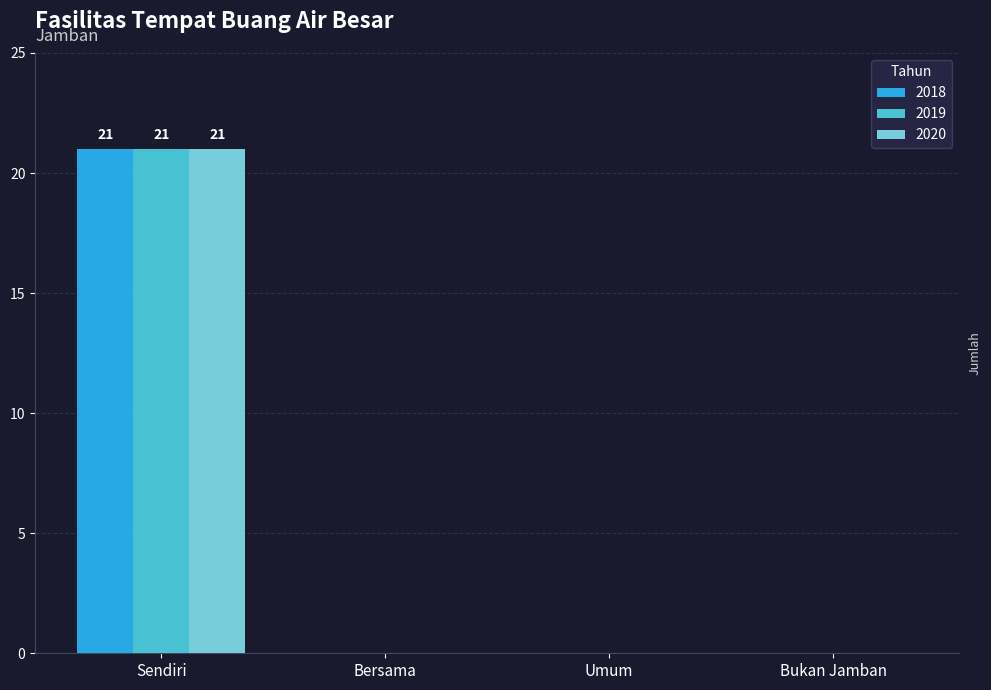

What is the average value of the 2018 series?

5